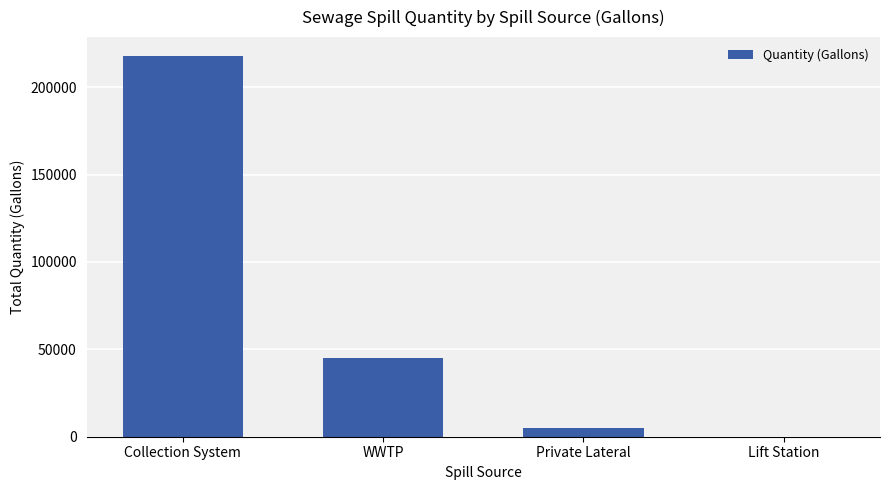

Which has a higher value, WWTP or Lift Station?

WWTP